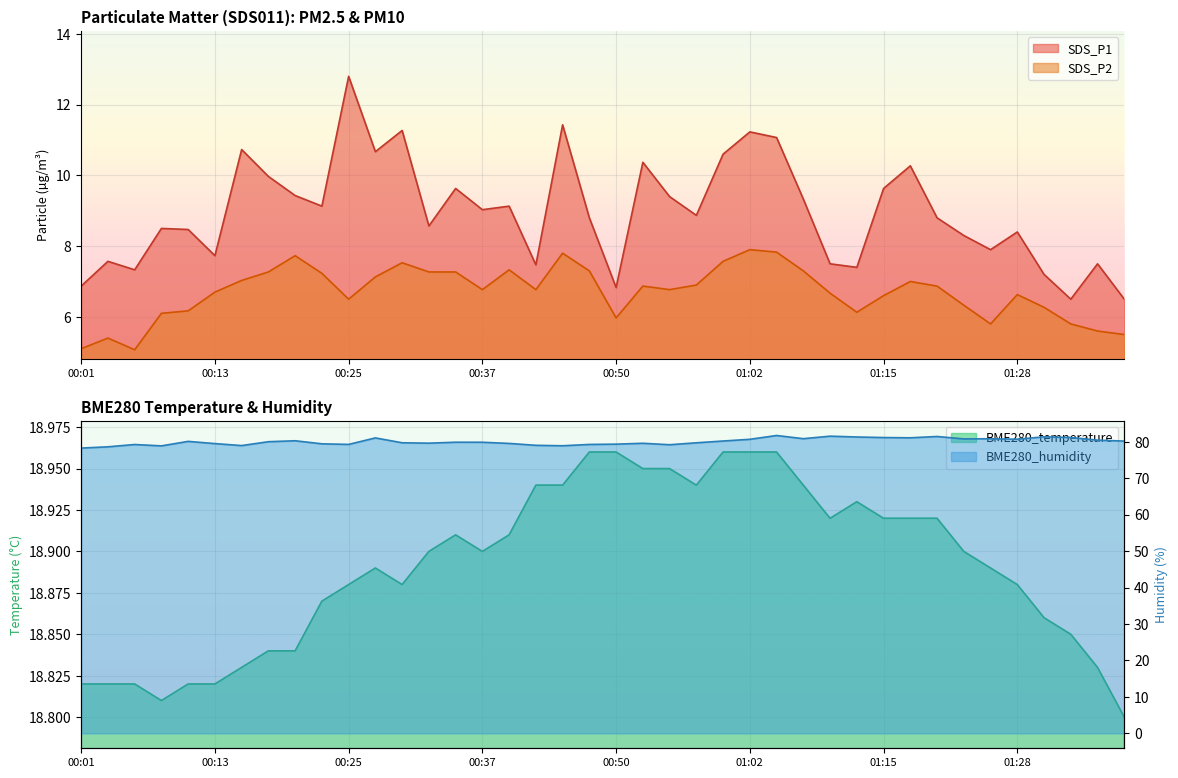

Rank the series by their maximum value, from lowest to highest.

SDS_P2, SDS_P1, BME280_temperature, BME280_humidity